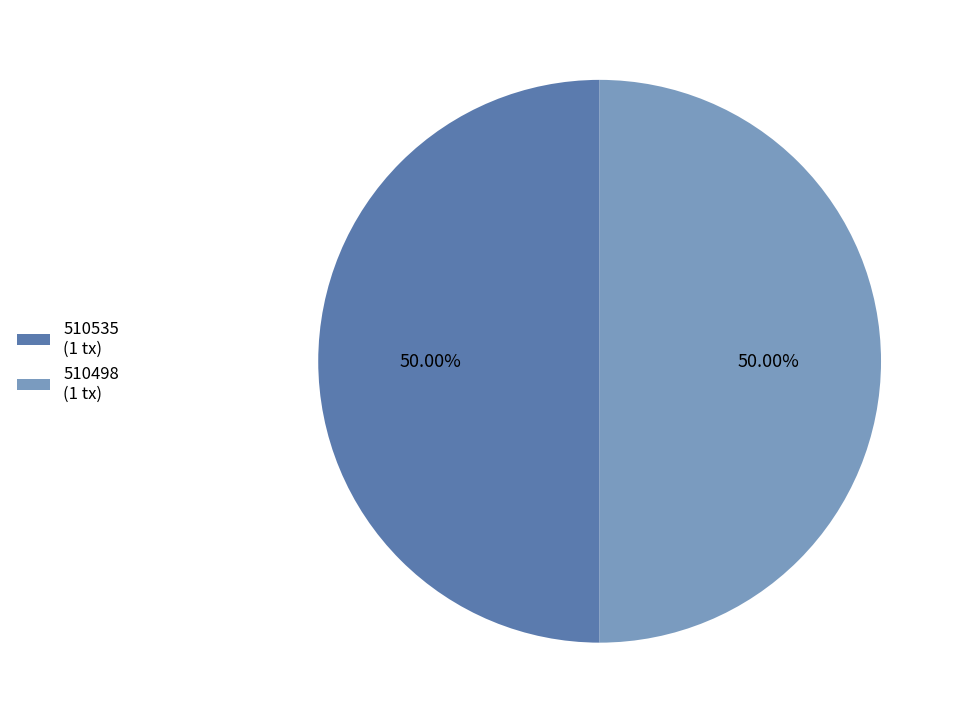

What is the ratio of the value at 510498 (1 tx) to the value at 510535 (1 tx)?

1.0